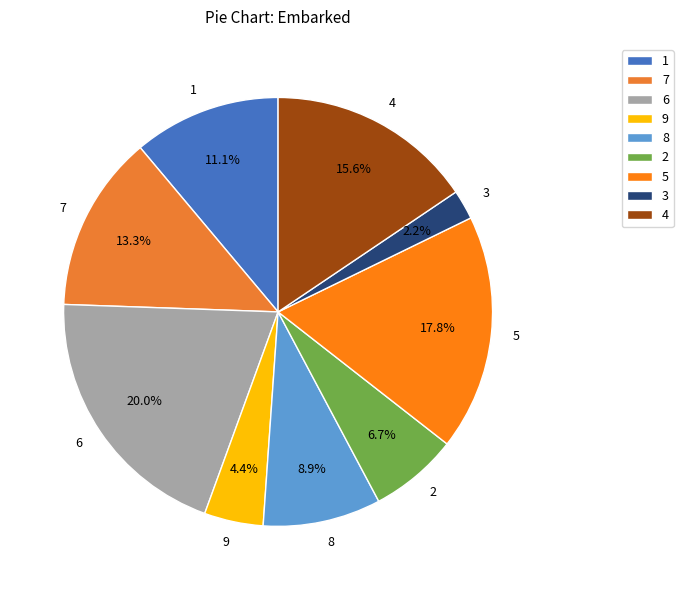

Between 7 and 5, which is larger?

5